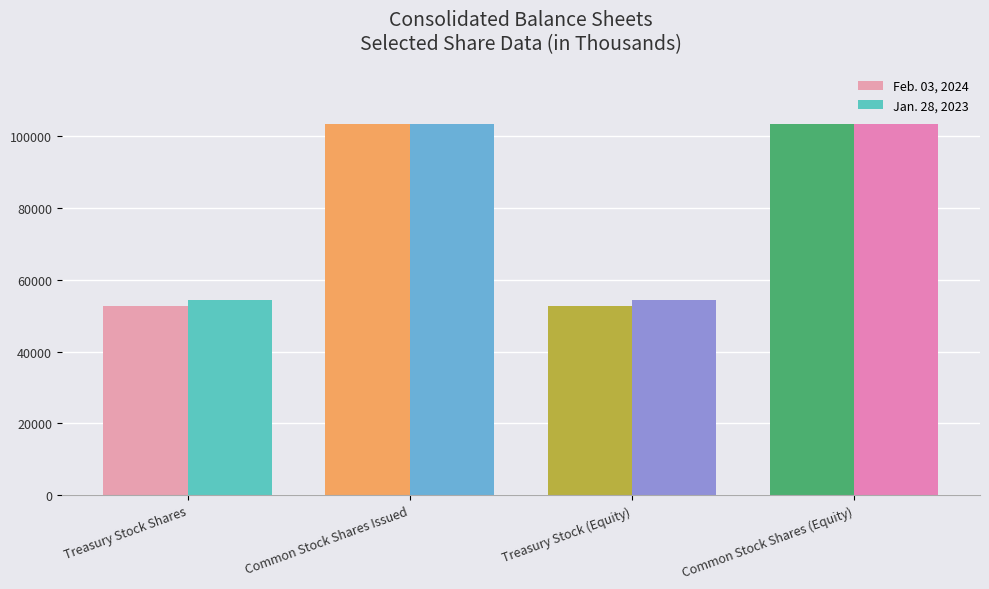

List the series in order of their overall mean, highest first.

Jan. 28, 2023, Feb. 03, 2024